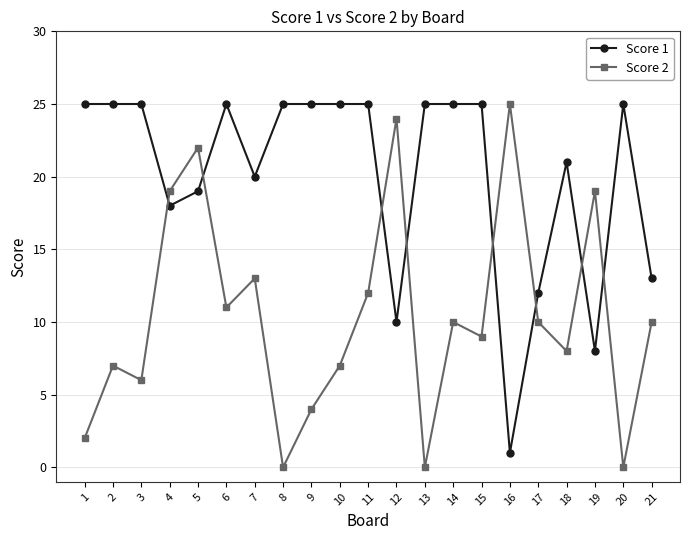

List the series in order of their overall mean, highest first.

Score 1, Score 2